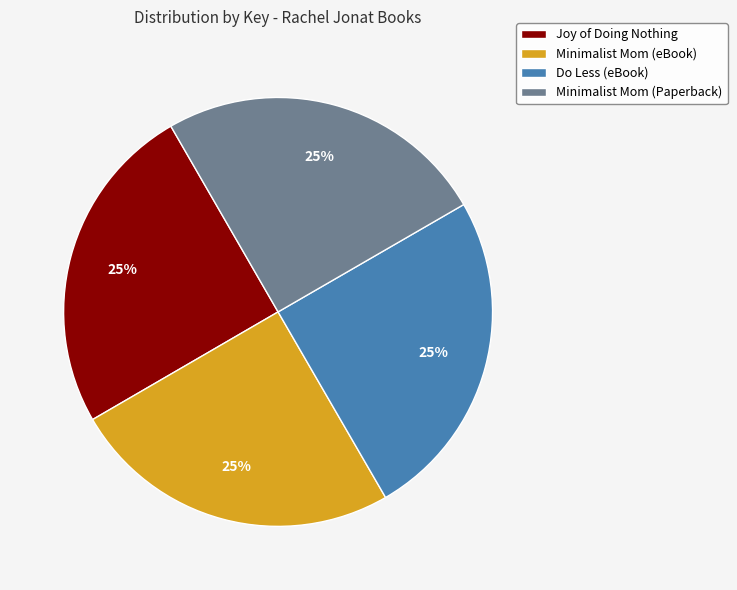

To the nearest percent, what percentage of the pie is Minimalist Mom (Paperback)?

25%